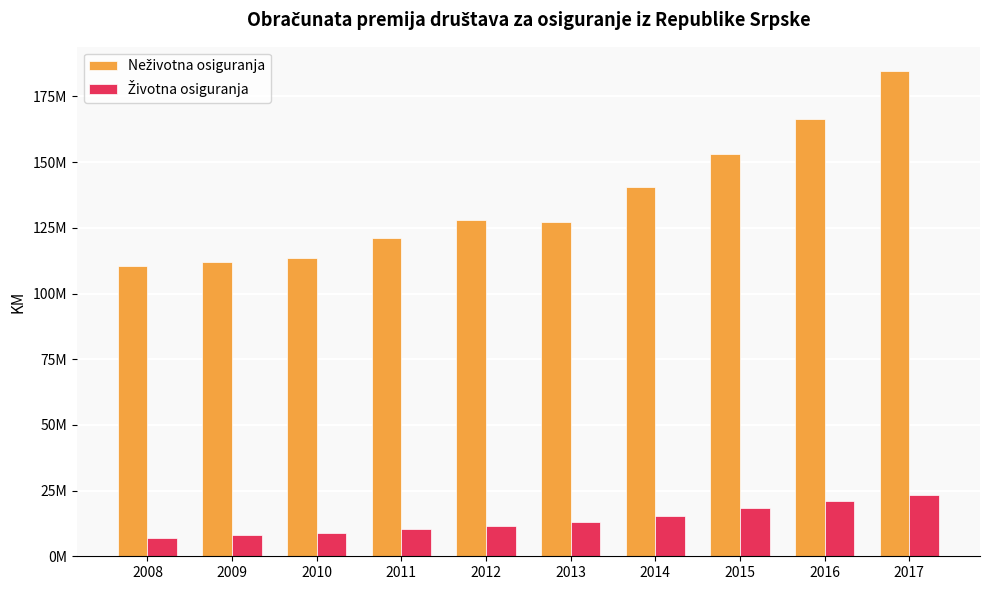

What is the difference between the highest and lowest values at 2013?

114057600